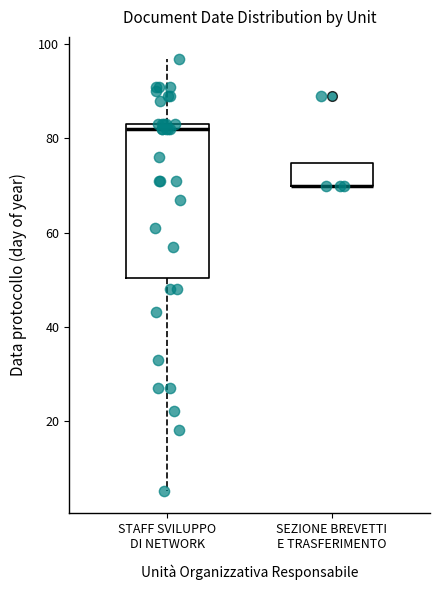

Reading left to right, read every box against the y-axis: the position of its median line, the range the box covers, and the ends of its whiskers. The values are not printed on the chart, so give them approximately, as read against the axis.

STAFF SVILUPPO DI NETWORK: median 82, box 50 to 84, whiskers 6 to 98
SEZIONE BREVETTI E TRASFERIMENTO: median 70 (drawn on the box's lower edge), box 70 to 74, whiskers 70 to 74